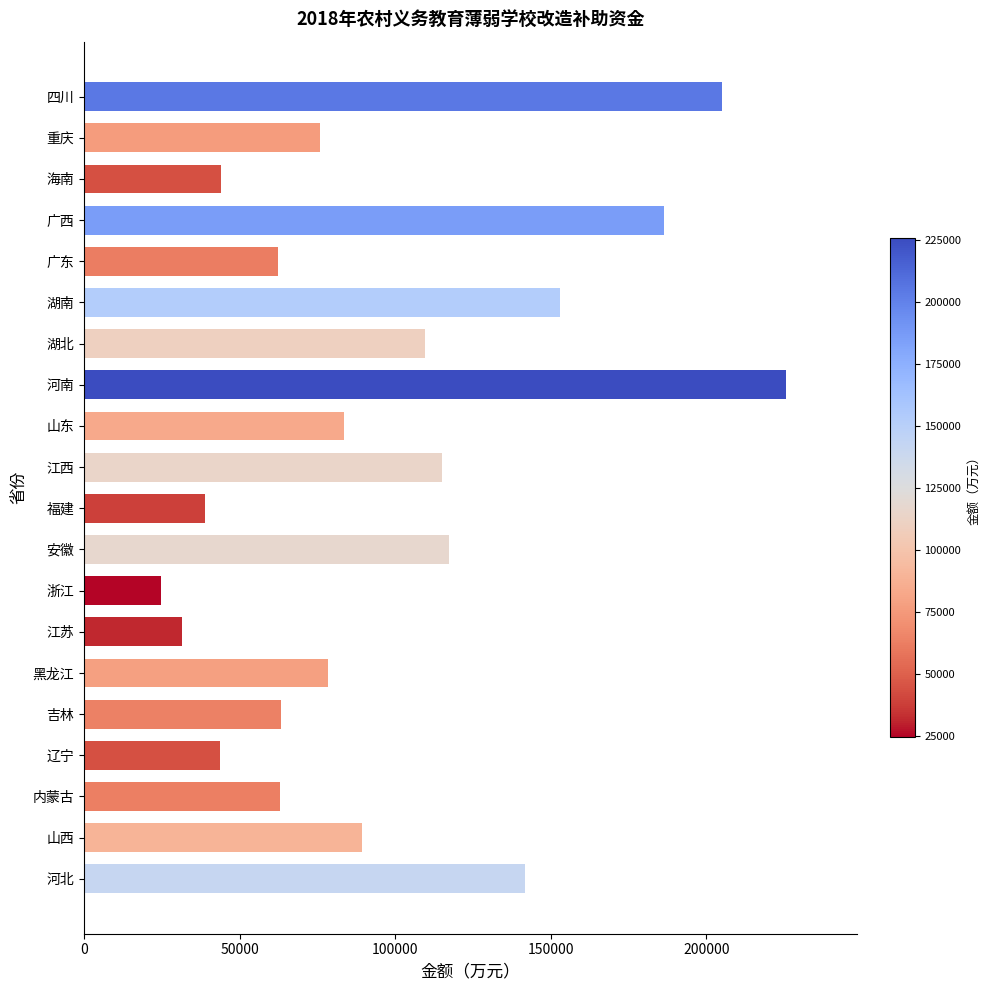

What is the maximum value shown in the chart?

225680